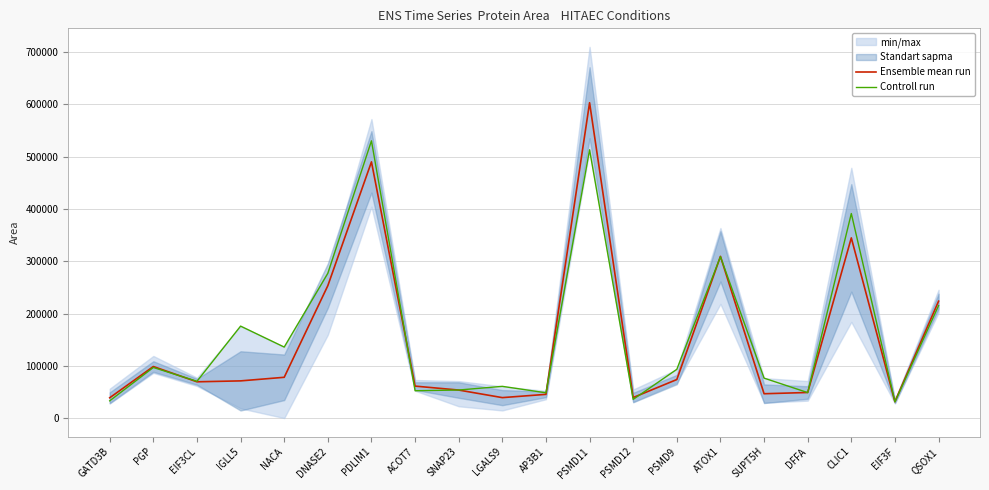

The value of Controll run at GATD3B is 32963.9. True or false?

True